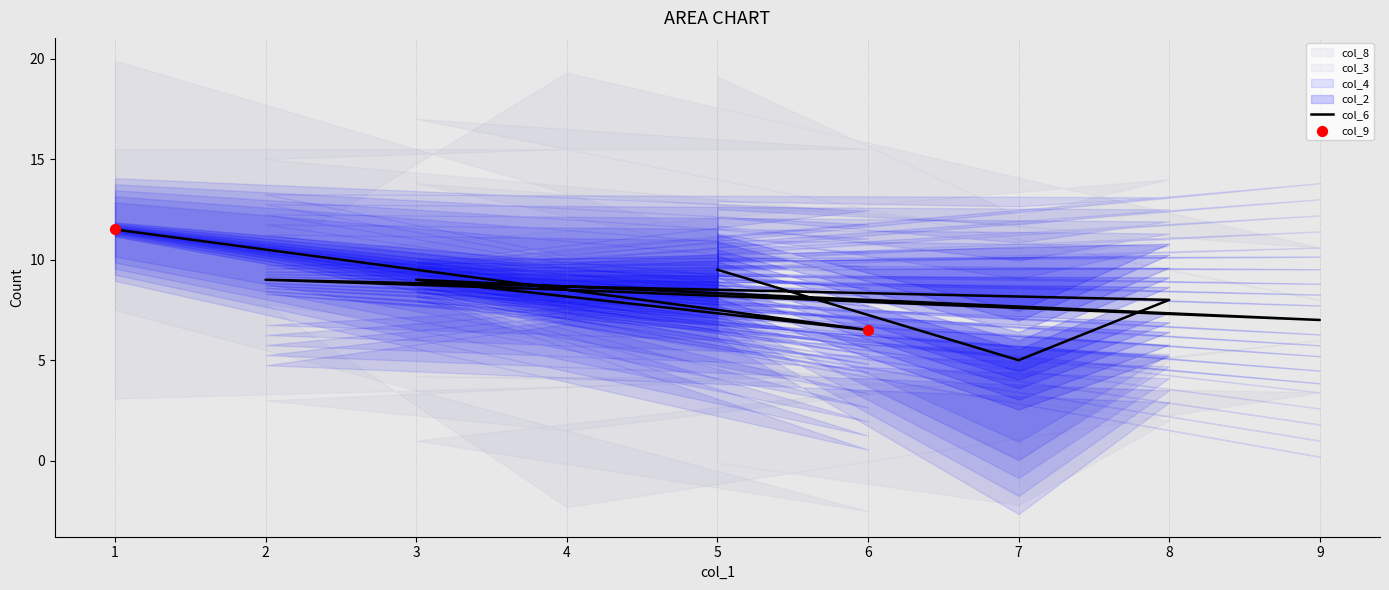

Which series has the largest Y range (max minus min)?

col_8